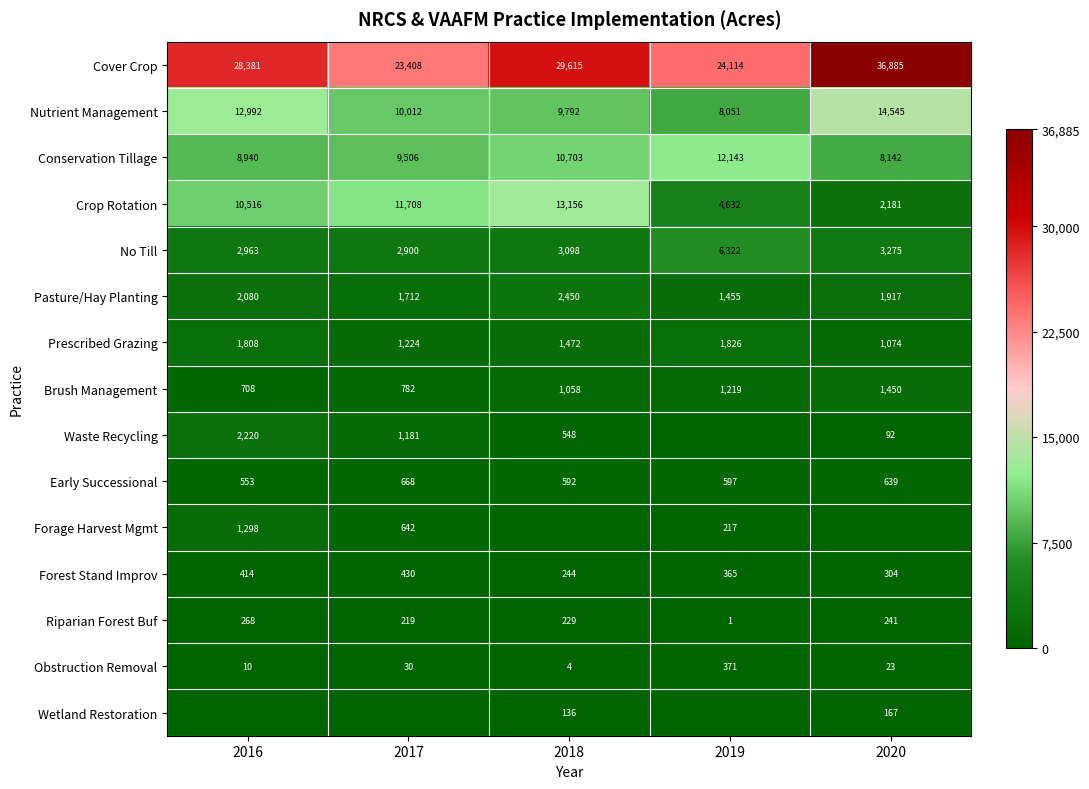

What is the sum of the Forest Stand Improv values at 2017 and 2020?

734